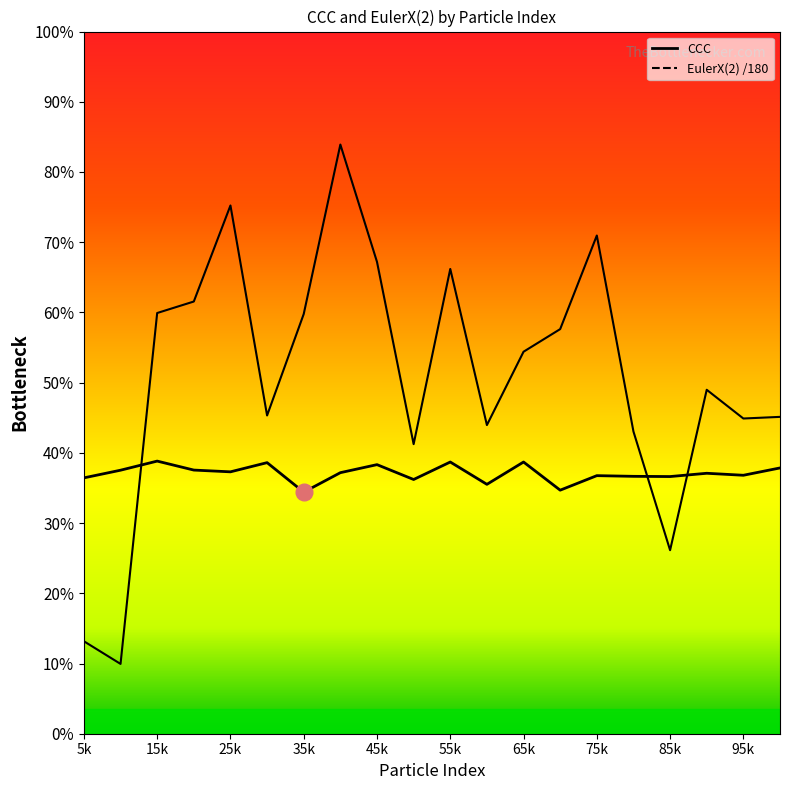

In CCC, how many points are lower than both neighbors (excluding endpoints)?

7